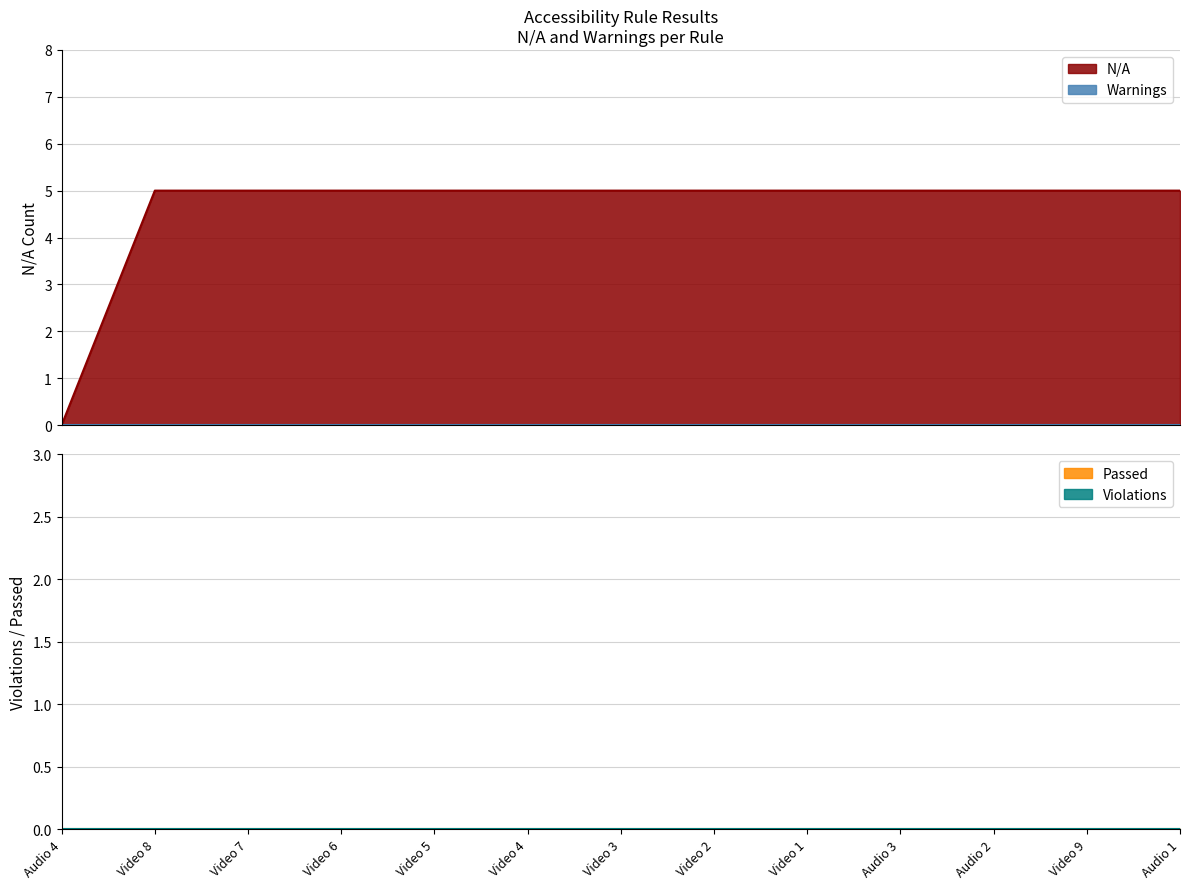

Which category has the highest value in the Violations series?

Audio 4